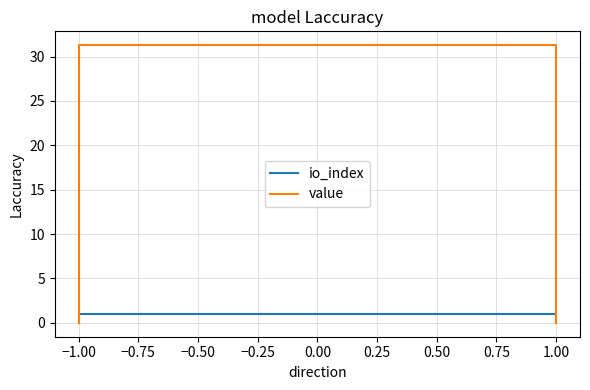

What value does the io_index series have at 1.00?

1.0